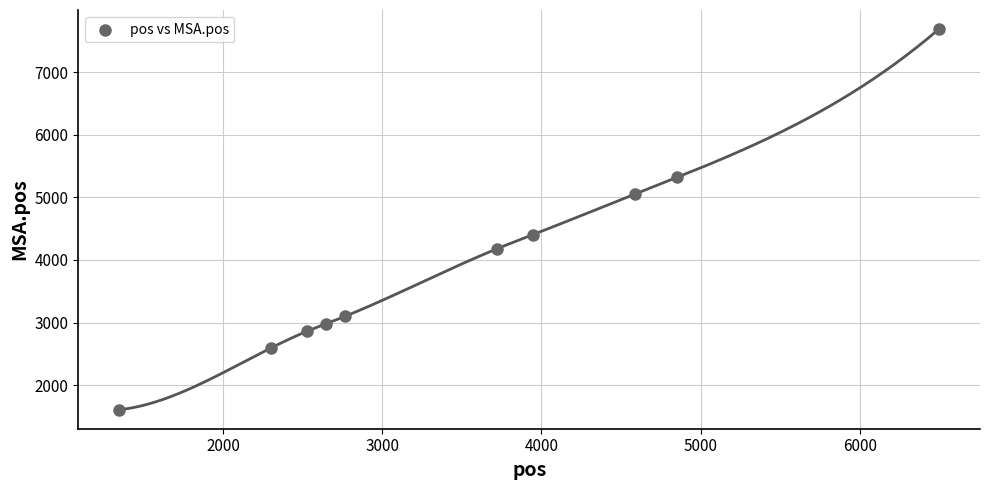

What Y value in the scatter plot is closest to 4648?

4402